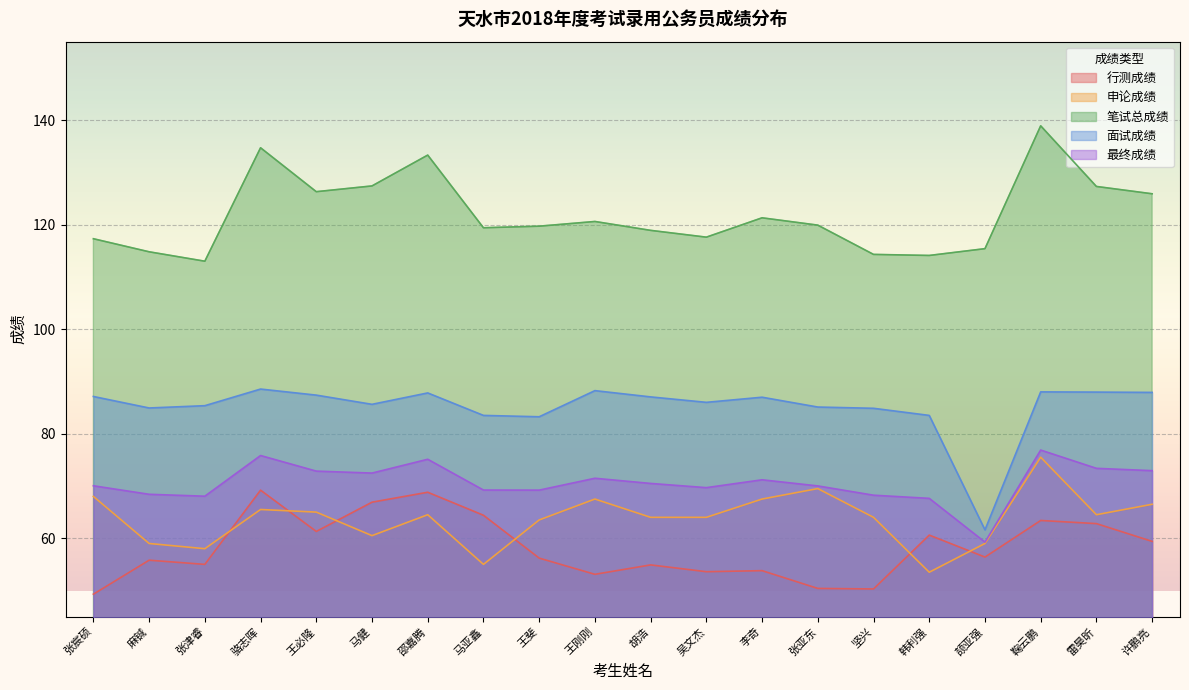

Which series has the largest range (max minus min)?

面试成绩